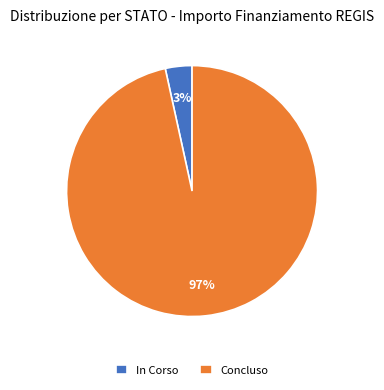

Between In Corso and Concluso, which is larger?

Concluso